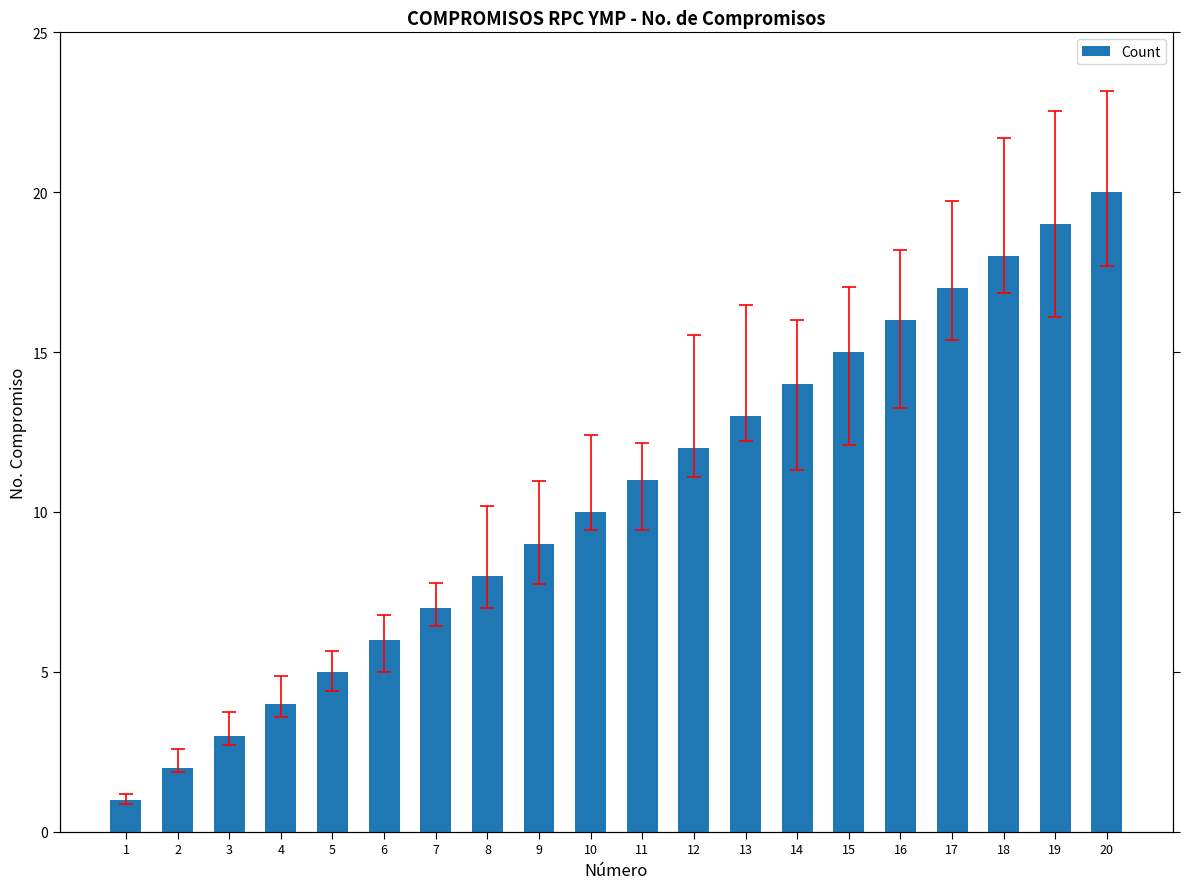

Are the bars horizontal?

No